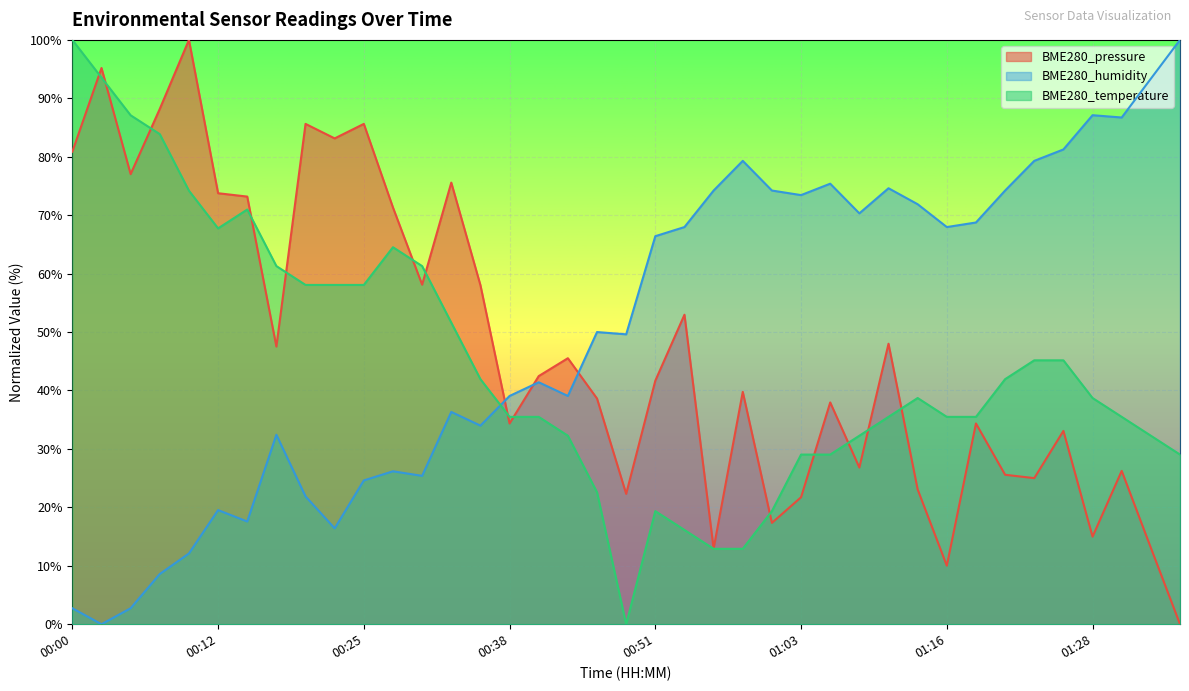

True or false: BME280_pressure has a value of 64.0 at 00:40.

False